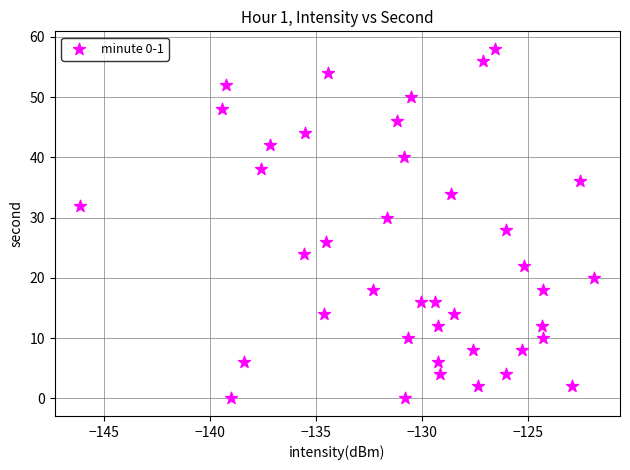

What is the range of Y values (max minus min)?

58